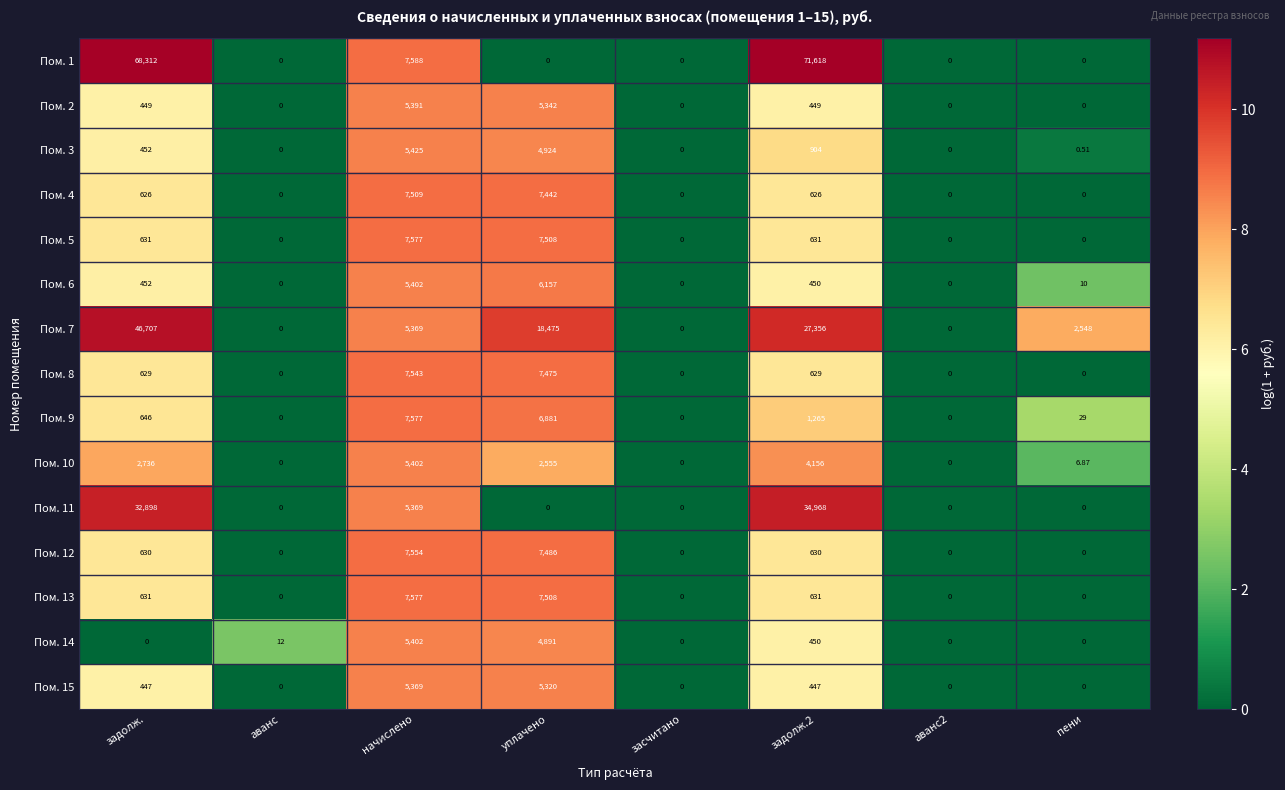

At which category is the sum across all series the highest?

задолж.